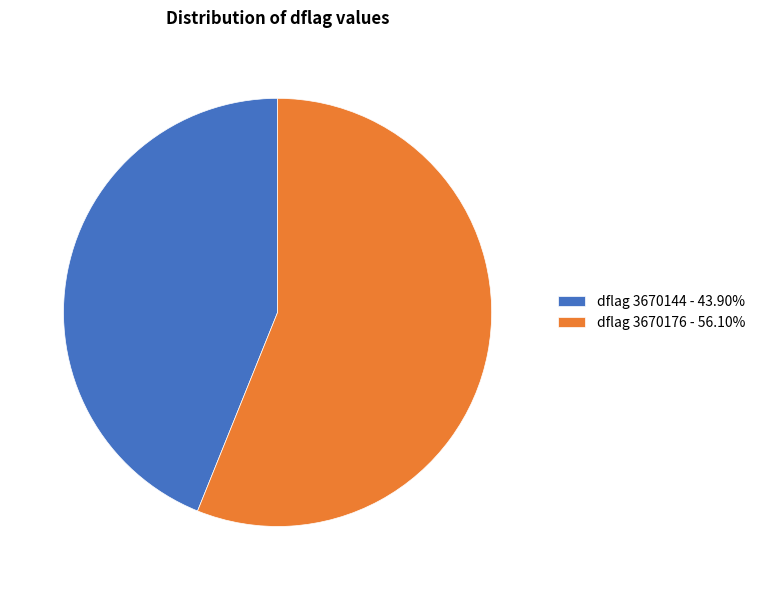

Approximately how many times larger is the value at dflag 3670176 - 56.10% compared to dflag 3670144 - 43.90%?

1.3